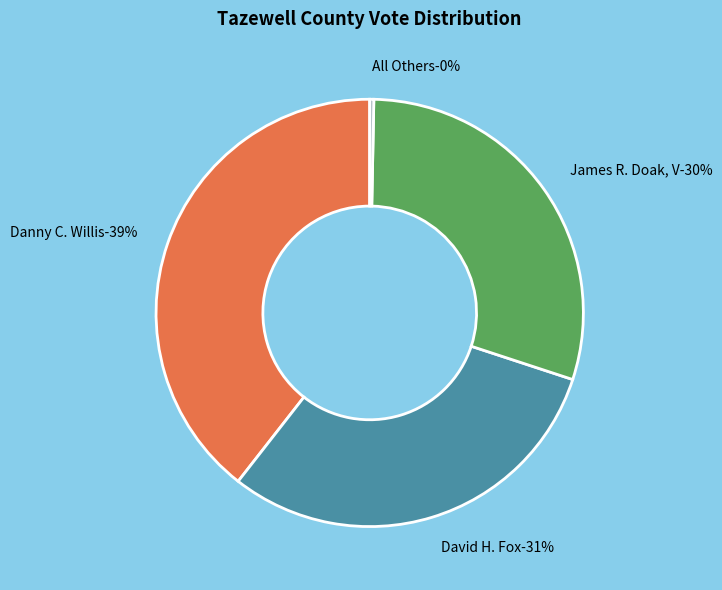

Does David H. Fox represent more than half of the total?

No